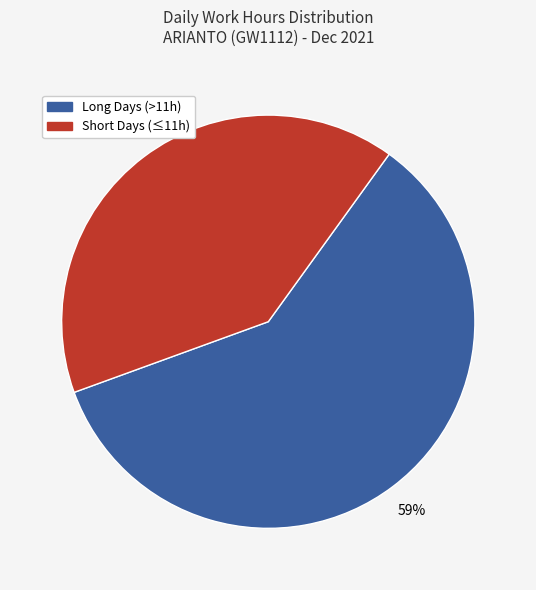

To the nearest percent, what is the average slice percentage?

50%